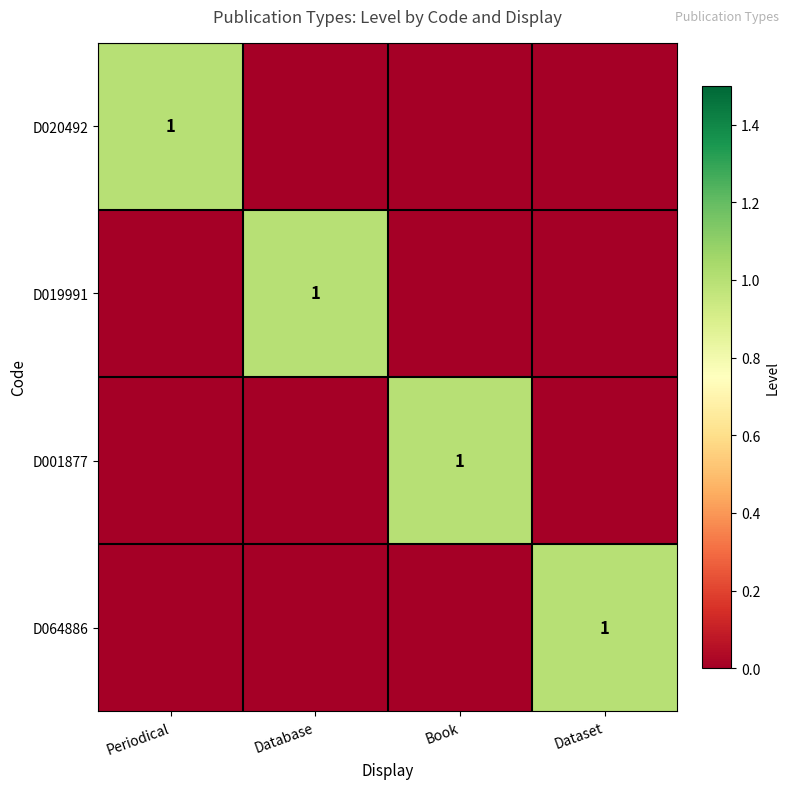

The value of D001877 at Dataset is 0. True or false?

True